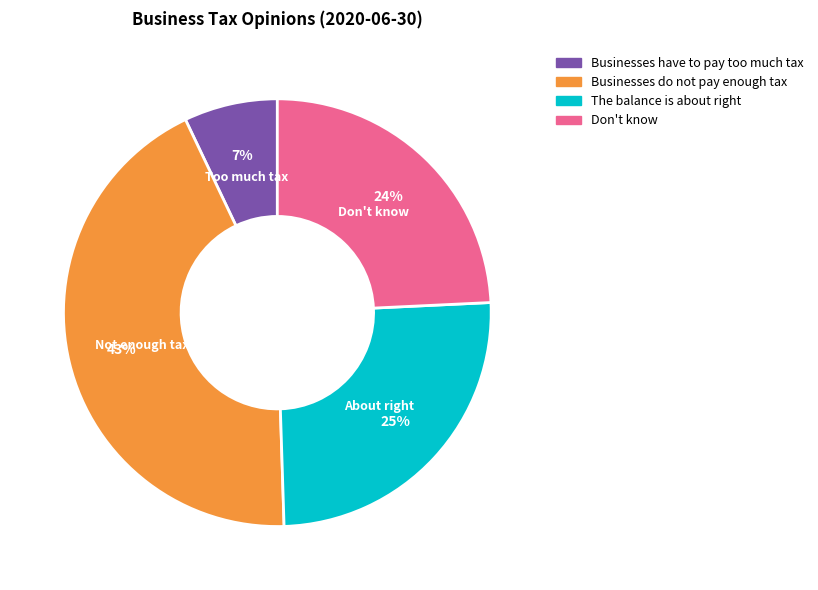

Does any single category account for the majority?

No